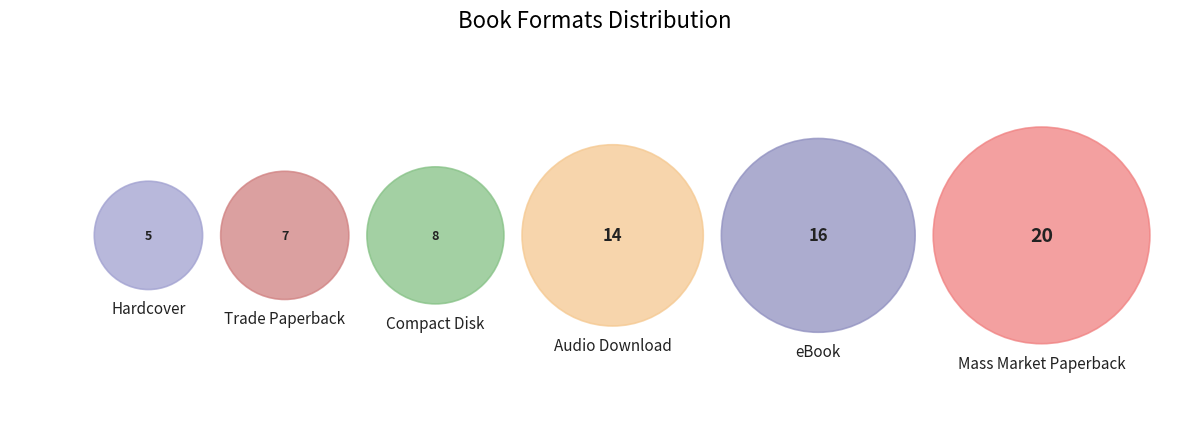

Do Mass Market Paperback and Hardcover together represent more than half of the pie?

No